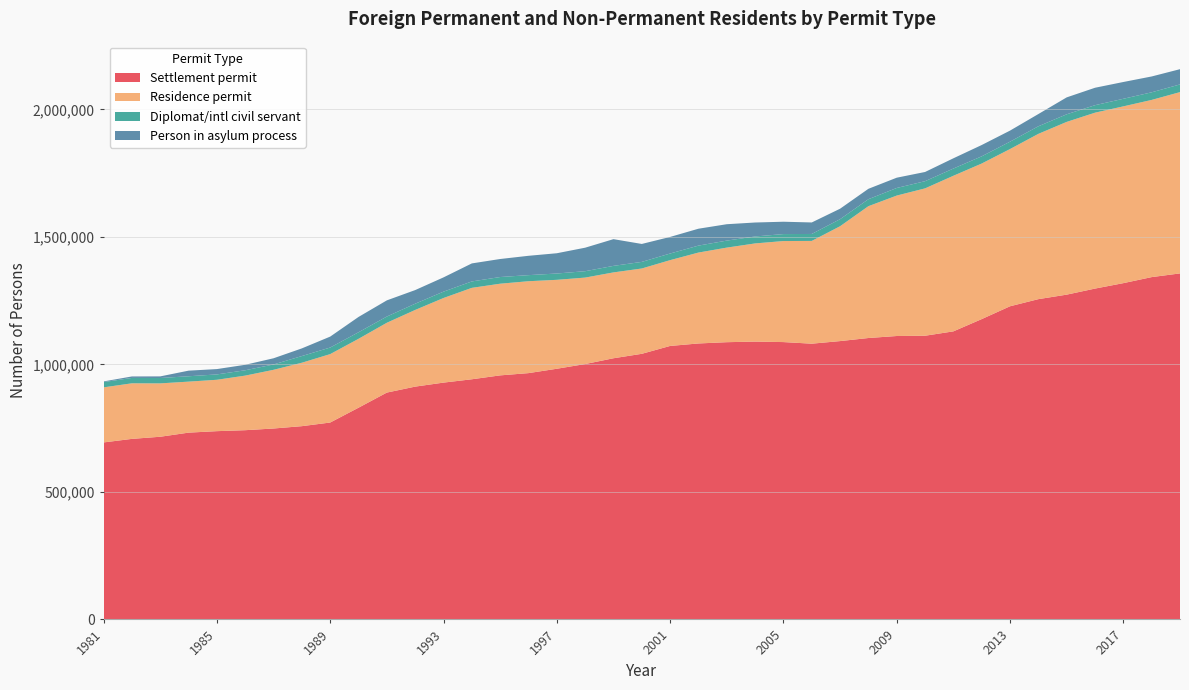

Reading right to left, list all the values displayed in this chart.

Settlement permit: 2019=1356729	2018=1342232	2017=1318567	2016=1297244	2015=1273495	2014=1255793	2013=1227906	2012=1177609	2011=1129480	2010=1112344	2009=1111275	2008=1103415	2007=1091366	2006=1081179	2005=1087464	2004=1089379	2003=1087039	2002=1082042	2001=1072303	2000=1041481	1999=1024030	1998=1001317	1997=982879	1996=965758	1995=956922	1994=941626	1993=928555	1992=912827	1991=889478	1990=830196	1989=772027	1988=757769	1987=748605	1986=741988	1985=738193	1984=732405	1983=716265	1982=707924	1981=694002
Residence permit: 2019=710869	2018=694751	2017=693156	2016=689679	2015=677335	2014=648118	2013=616464	2012=609950	2011=610118	2010=577790	2009=550661	2008=516904	2007=450301	2006=402911	2005=396161	2004=384910	2003=370829	2002=356419	2001=336436	2000=334499	1999=336633	1998=338991	1997=348687	1996=360321	1995=359437	1994=358463	1993=331728	1992=300636	1991=273755	1990=270066	1989=268298	1988=248761	1987=230132	1986=213994	1985=201478	1984=199981	1983=209286	1982=217902	1981=215904
Diplomat/intl civil servant: 2019=30173	2018=29865	2017=29704	2016=29401	2015=29790	2014=29693	2013=28905	2012=28260	2011=28284	2010=28178	2009=29777	2008=27341	2007=27637	2006=27271	2005=27334	2004=27248	2003=27480	2002=27259	2001=25972	2000=25897	1999=25619	1998=25055	1997=24755	1996=23832	1995=26160	1994=25171	1993=24920	1992=24444	1991=24404	1990=25675	1989=25814	1988=26184	1987=20951	1986=20976	1985=21003	1984=21020	1983=21036	1982=21105	1981=20687
Person in asylum process: 2019=59734	2018=62086	2017=65828	2016=68353	2015=66311	2014=47994	2013=43411	2012=44318	2011=40199	2010=36116	2009=40319	2008=40794	2007=41062	2006=45149	2005=48412	2004=54761	2003=64268	2002=66226	2001=65033	2000=70353	1999=104738	1998=92174	1997=79460	1996=75858	1995=70667	1994=70657	1993=55912	1992=53444	1991=63410	1990=60062	1989=42792	1988=30045	1987=24276	1986=21470	1985=20920	1984=22009	1983=6370	1982=5756	1981=2670